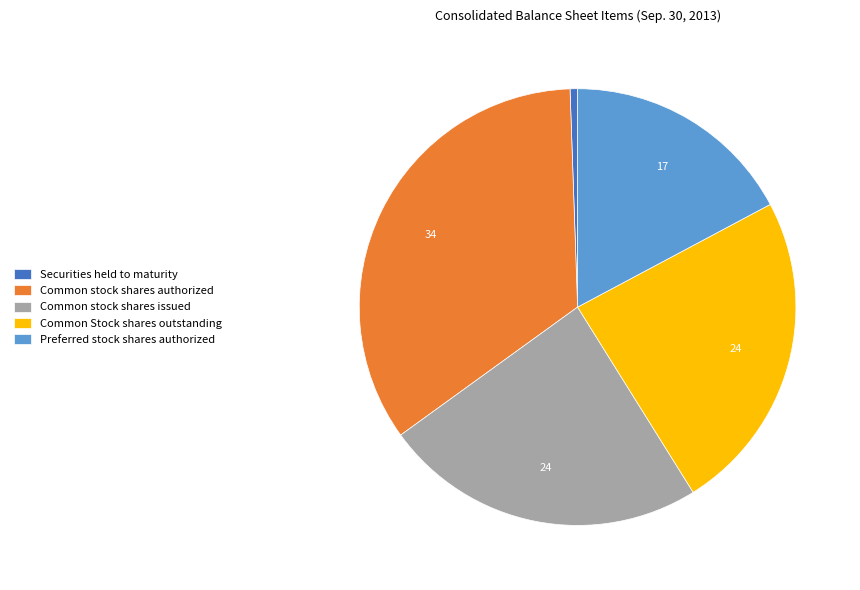

Which has a higher value, Common stock shares issued or Securities held to maturity?

Common stock shares issued